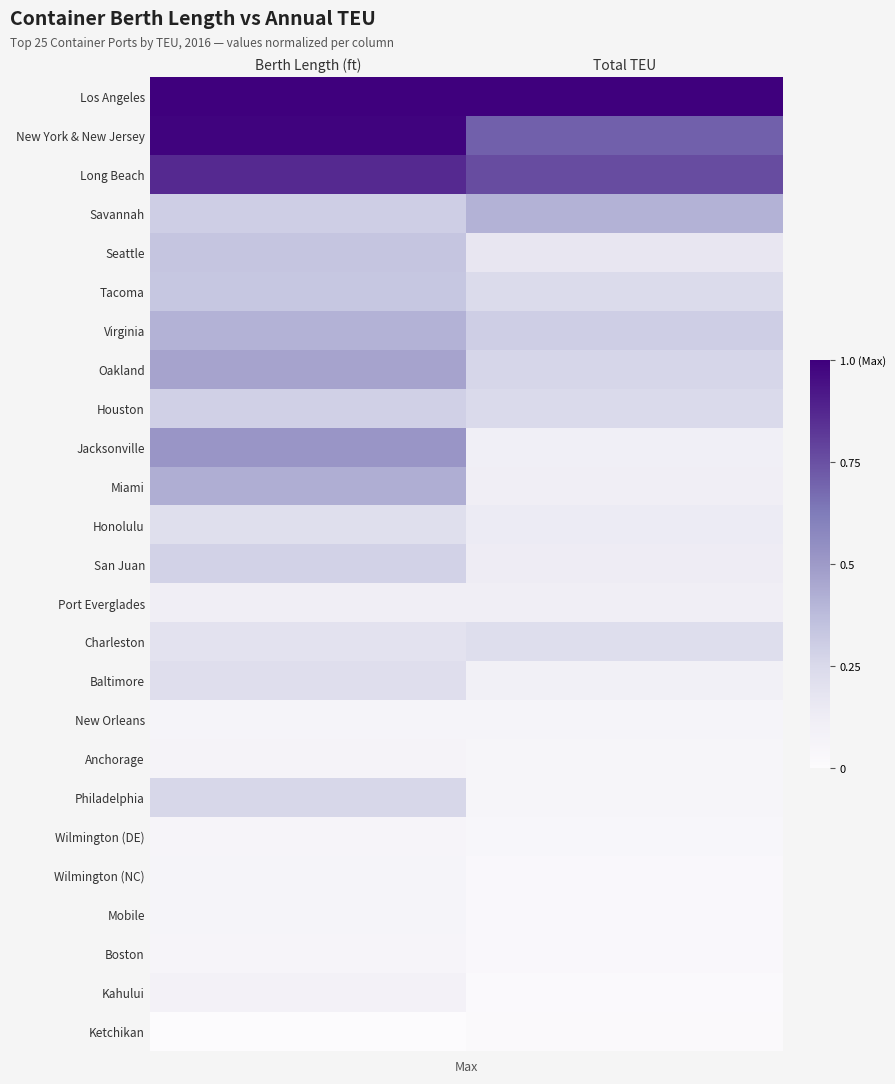

Reading left to right, extract all data points from this chart.

Los Angeles: Berth Length (ft)=1.0	Total TEU=1.0
New York & New Jersey: Berth Length (ft)=1.0	Total TEU=0.7
Long Beach: Berth Length (ft)=0.9	Total TEU=0.8
Savannah: Berth Length (ft)=0.3	Total TEU=0.4
Seattle: Berth Length (ft)=0.3	Total TEU=0.2
Tacoma: Berth Length (ft)=0.3	Total TEU=0.2
Virginia: Berth Length (ft)=0.4	Total TEU=0.3
Oakland: Berth Length (ft)=0.5	Total TEU=0.3
Houston: Berth Length (ft)=0.3	Total TEU=0.2
Jacksonville: Berth Length (ft)=0.5	Total TEU=0.1
Miami: Berth Length (ft)=0.4	Total TEU=0.1
Honolulu: Berth Length (ft)=0.2	Total TEU=0.1
San Juan: Berth Length (ft)=0.3	Total TEU=0.1
Port Everglades: Berth Length (ft)=0.1	Total TEU=0.1
Charleston: Berth Length (ft)=0.2	Total TEU=0.2
Baltimore: Berth Length (ft)=0.2	Total TEU=0.1
New Orleans: Berth Length (ft)=0.1	Total TEU=0.1
Anchorage: Berth Length (ft)=0.1	Total TEU=0.1
Philadelphia: Berth Length (ft)=0.3	Total TEU=0.1
Wilmington (DE): Berth Length (ft)=0.1	Total TEU=0.0
Wilmington (NC): Berth Length (ft)=0.1	Total TEU=0.0
Mobile: Berth Length (ft)=0.1	Total TEU=0.0
Boston: Berth Length (ft)=0.1	Total TEU=0.0
Kahului: Berth Length (ft)=0.1	Total TEU=0.0
Ketchikan: Berth Length (ft)=0.0	Total TEU=0.0